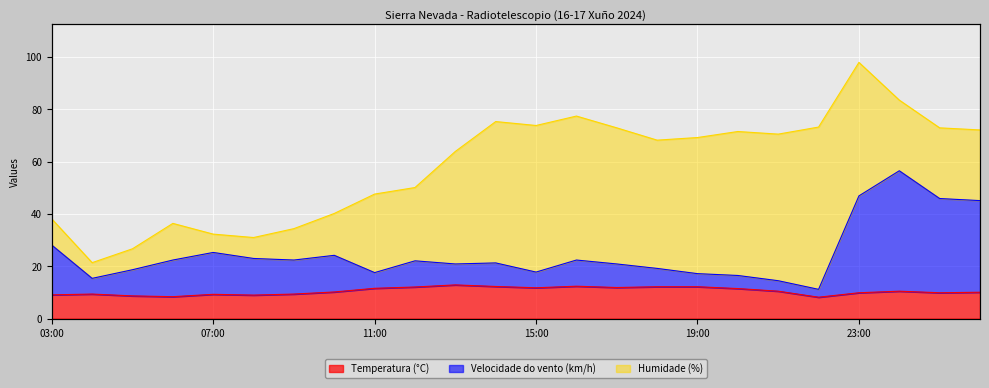

True or false: Temperatura (°C) and Velocidade do vento (km/h) intersect in this chart.

False